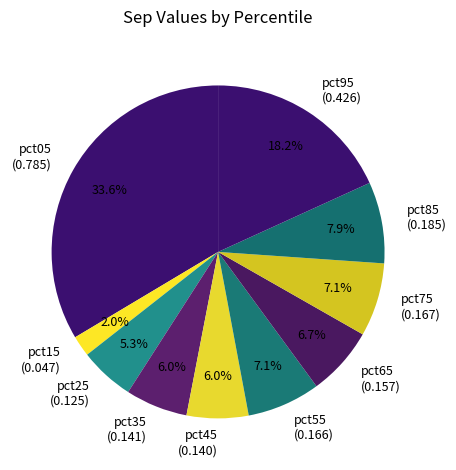

To the nearest percent, what is the difference between the largest and smallest slice percentages?

32%